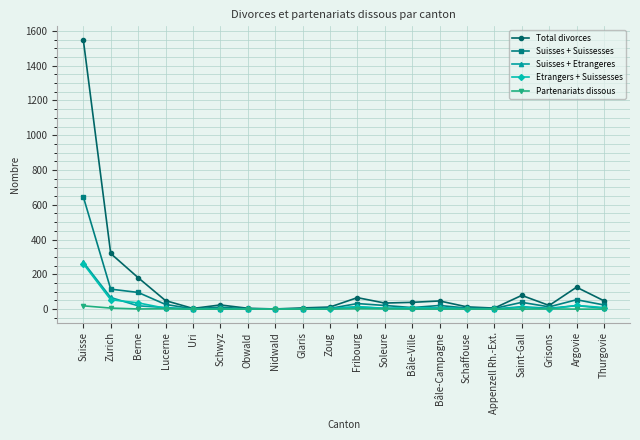

What is the value of the Partenariats dissous point at the 12th from the left?

1